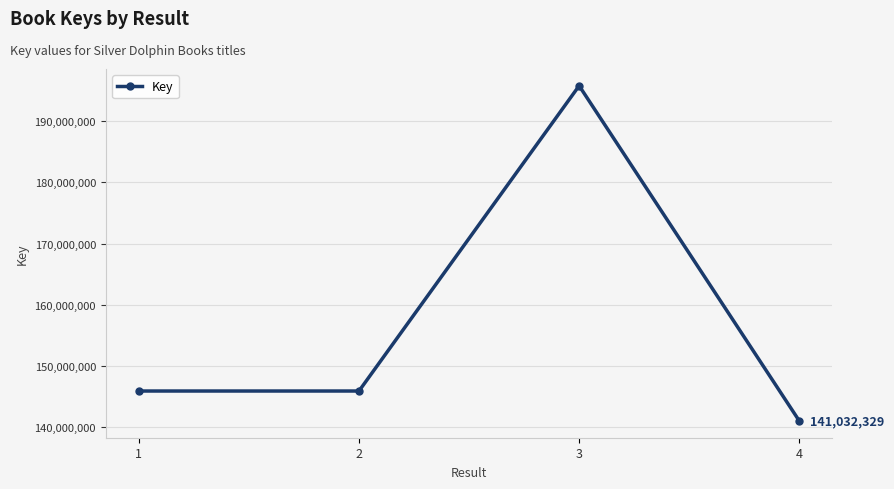

What is the smallest value displayed?

141032329